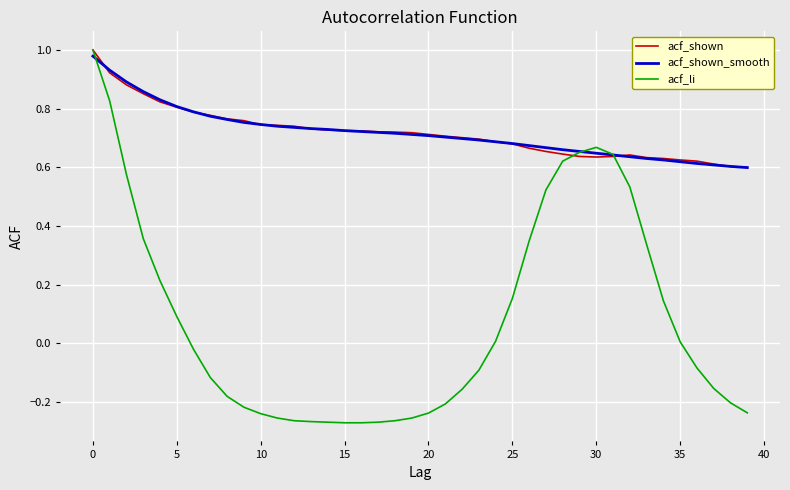

Which series has the largest range (max minus min)?

acf_li